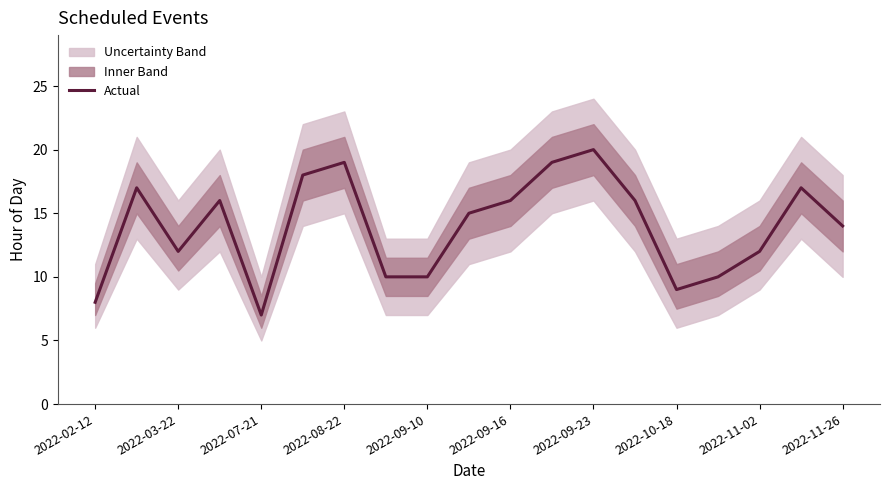

What is the difference between the maximum and minimum values?

13